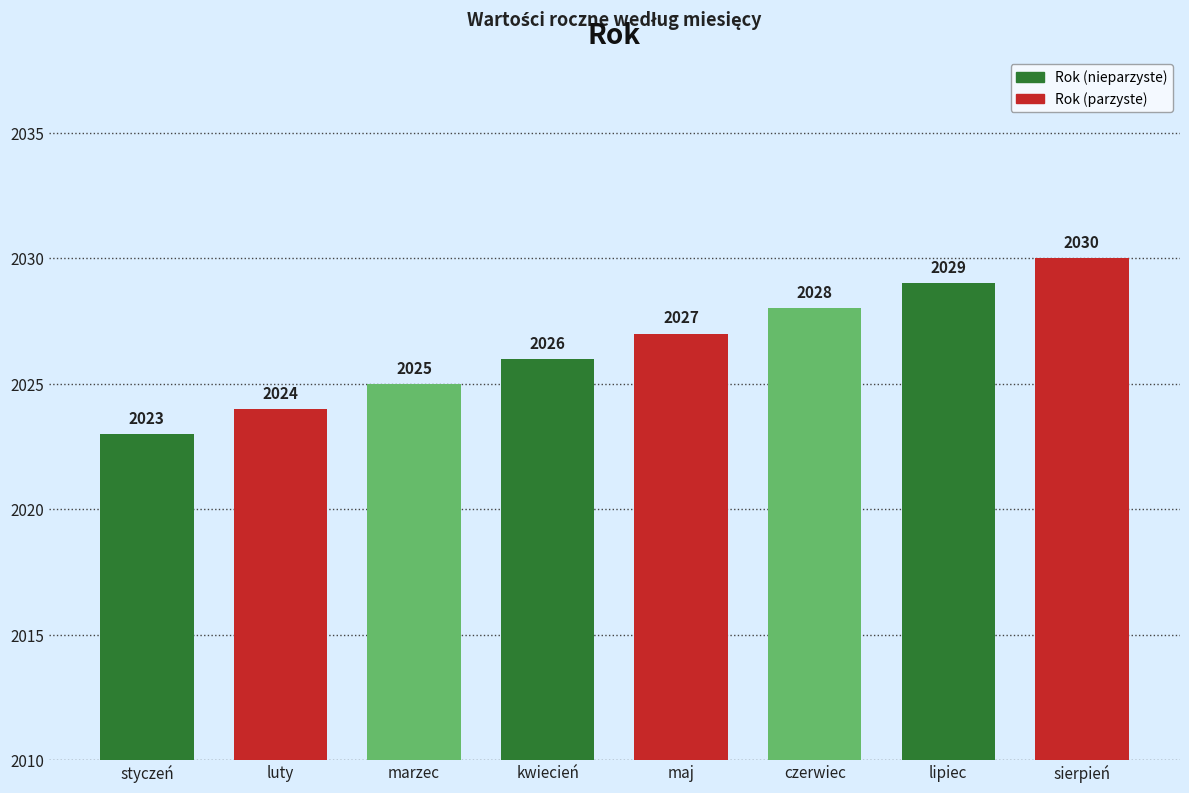

What is the difference between the maximum and second lowest values?

6